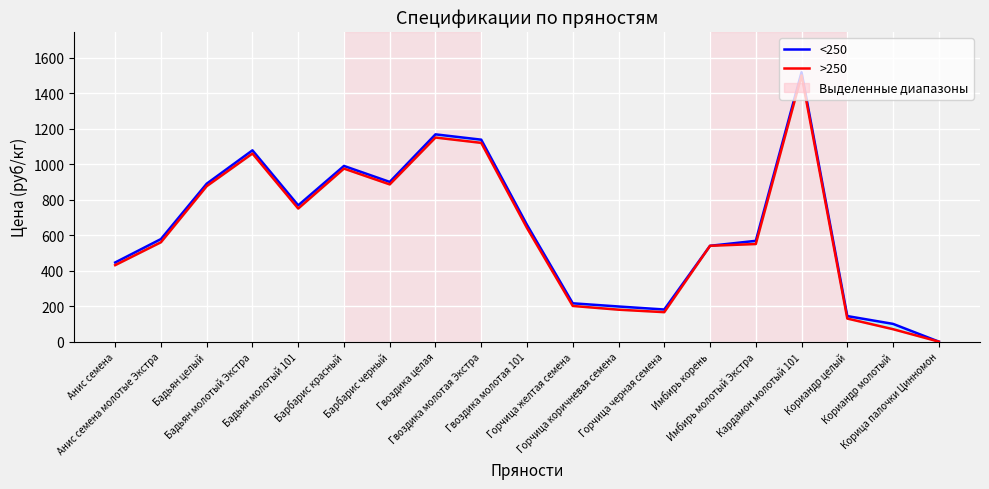

Reading left to right, transcribe all the data shown in this chart.

<250: 446	578	890	1078	768	990	900	1168	1138	658	216	198	181	540	568	1518	144	100	0
>250: 431	560	876	1060	750	975	886	1150	1120	640	201	180	166	540	550	1500	130	70	0